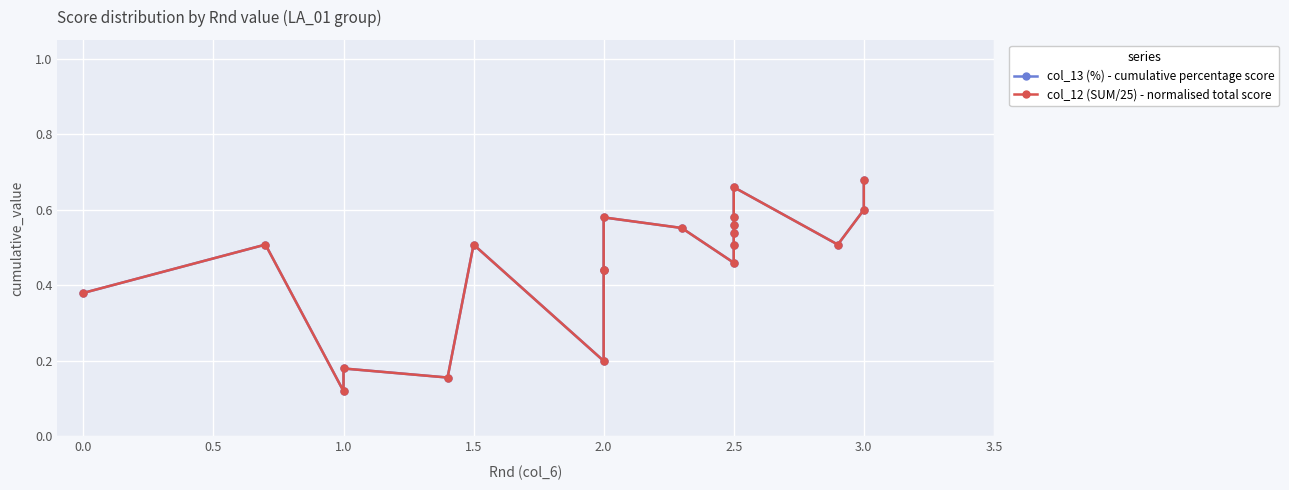

What is the maximum value for col_13 (%) - cumulative percentage score?

0.7